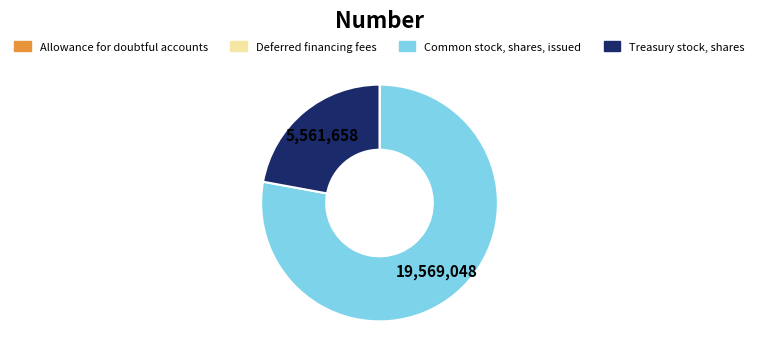

True or false: Treasury stock, shares accounts for 22% of the total.

True